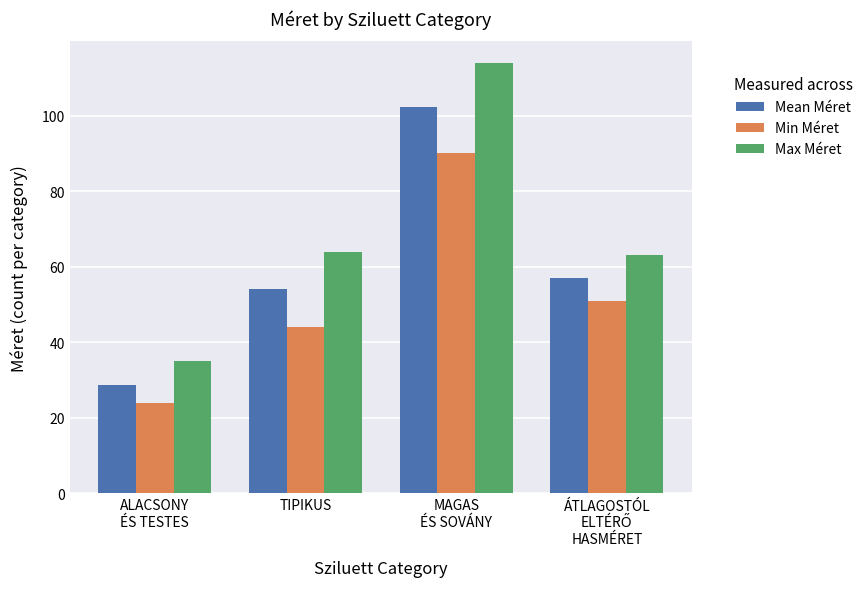

Rank the series at TIPIKUS from highest to lowest value.

Max Méret, Mean Méret, Min Méret